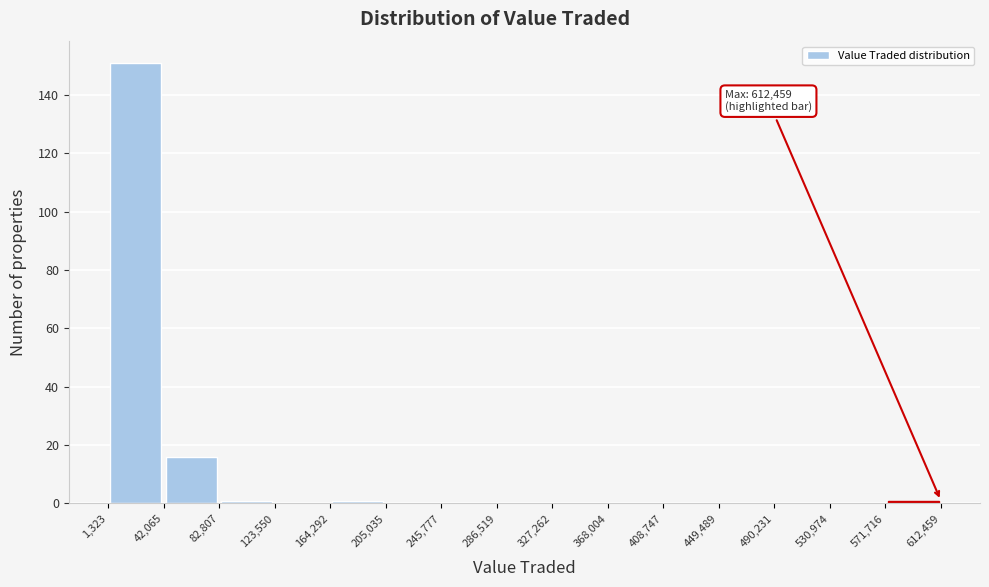

Over which range of the x-axis is the bar tallest?

1,323 to 42,065